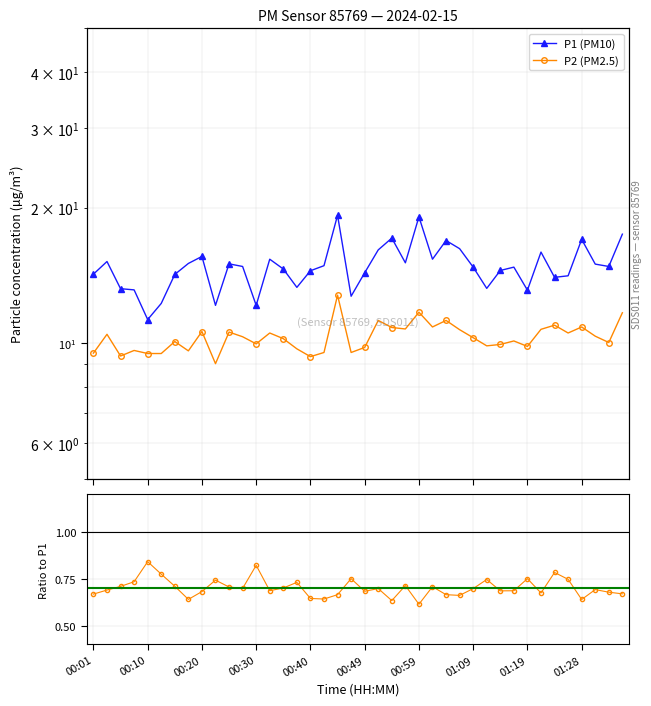

Rank the series by their average value, from lowest to highest.

P2/P1 ratio, P2 (PM2.5), P1 (PM10)